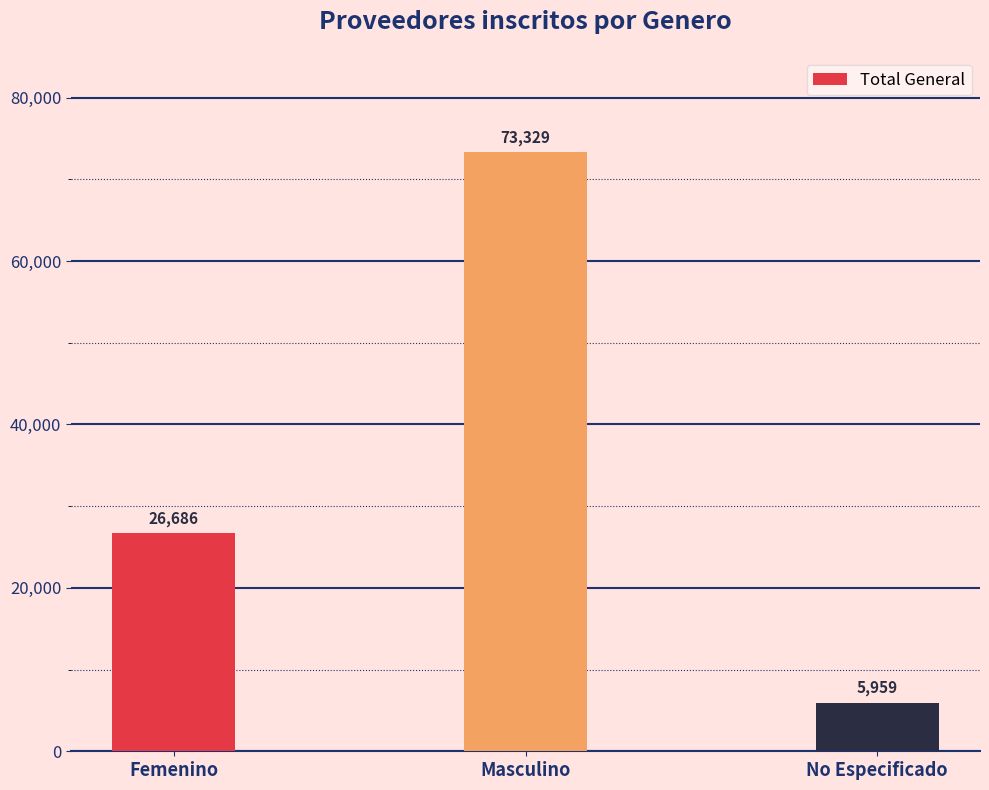

Count the number of categories in the chart.

3